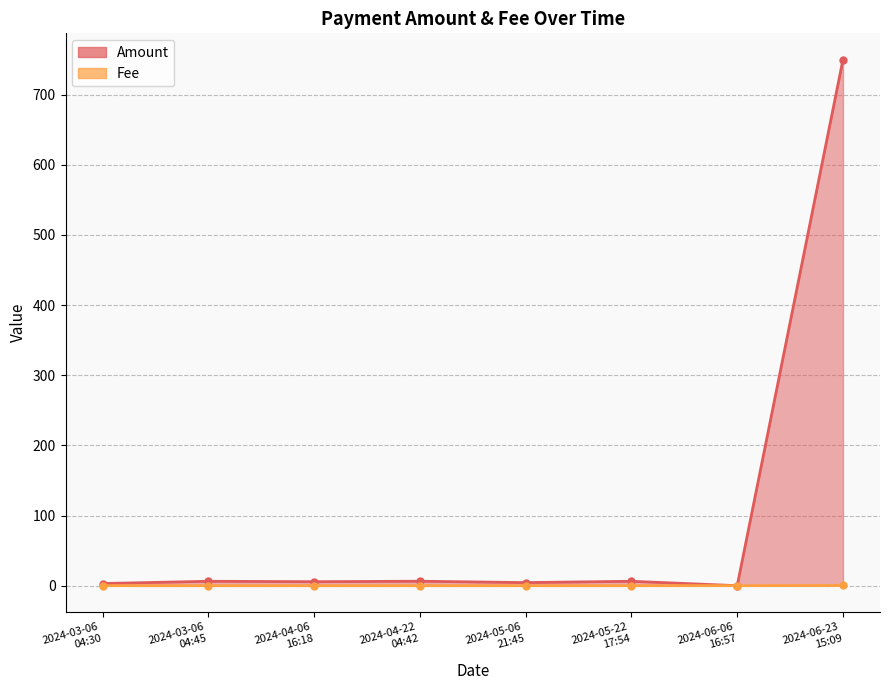

Reading left to right, what are all the values shown in this chart?

Amount: 2024-03-06
04:30=3.1	2024-03-06
04:45=6.3	2024-04-06
16:18=5.7	2024-04-22
04:42=6.3	2024-05-06
21:45=4.4	2024-05-22
17:54=6.3	2024-06-06
16:57=0.0	2024-06-23
15:09=749.8
Fee: 2024-03-06
04:30=0.0	2024-03-06
04:45=0.0	2024-04-06
16:18=0.0	2024-04-22
04:42=0.0	2024-05-06
21:45=0.0	2024-05-22
17:54=0.0	2024-06-06
16:57=0.0	2024-06-23
15:09=0.2